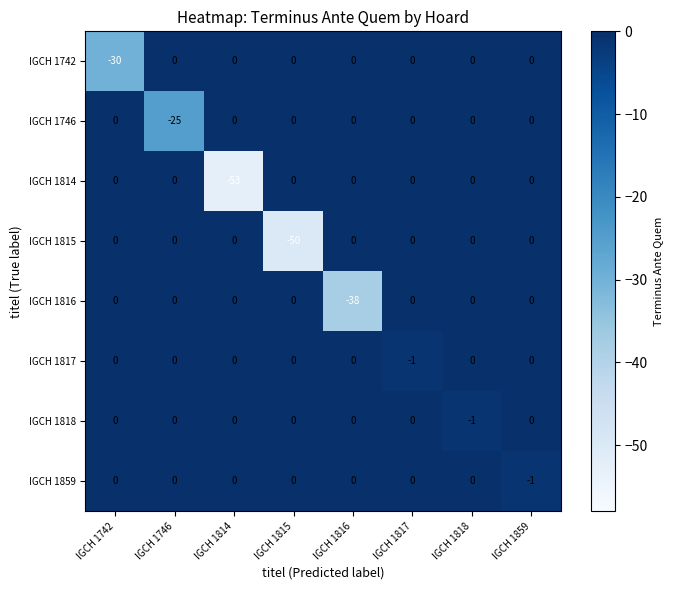

True or false: IGCH 1818 has a value of 0 at IGCH 1746.

True